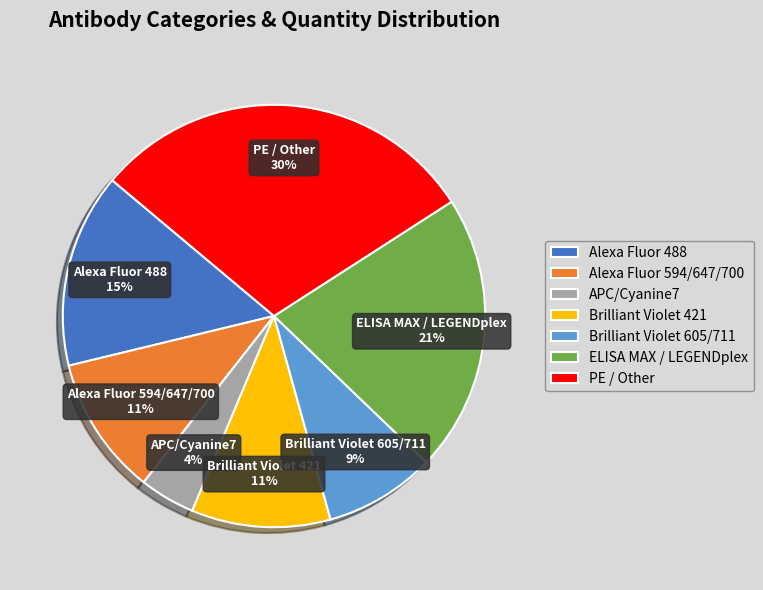

To the nearest percent, what is the combined percentage of APC/Cyanine7 and Alexa Fluor 594/647/700?

15%